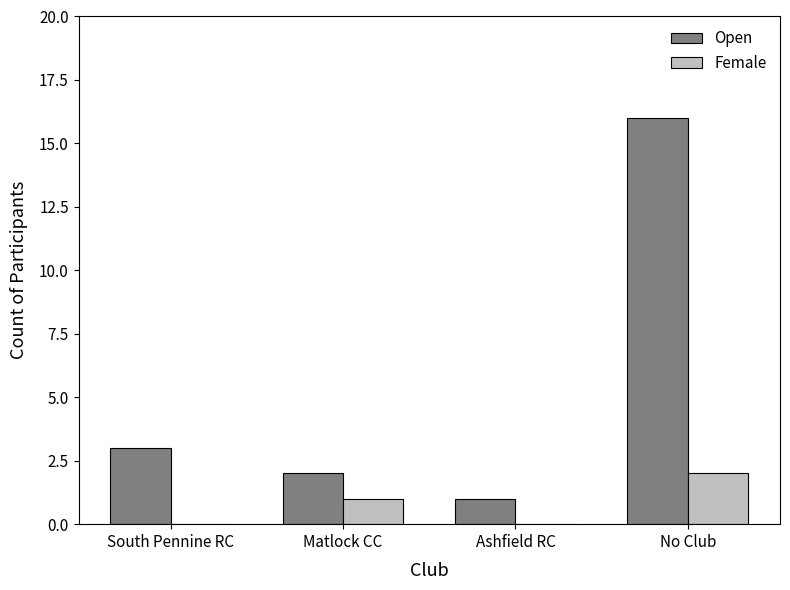

How many data points does each series have?

4